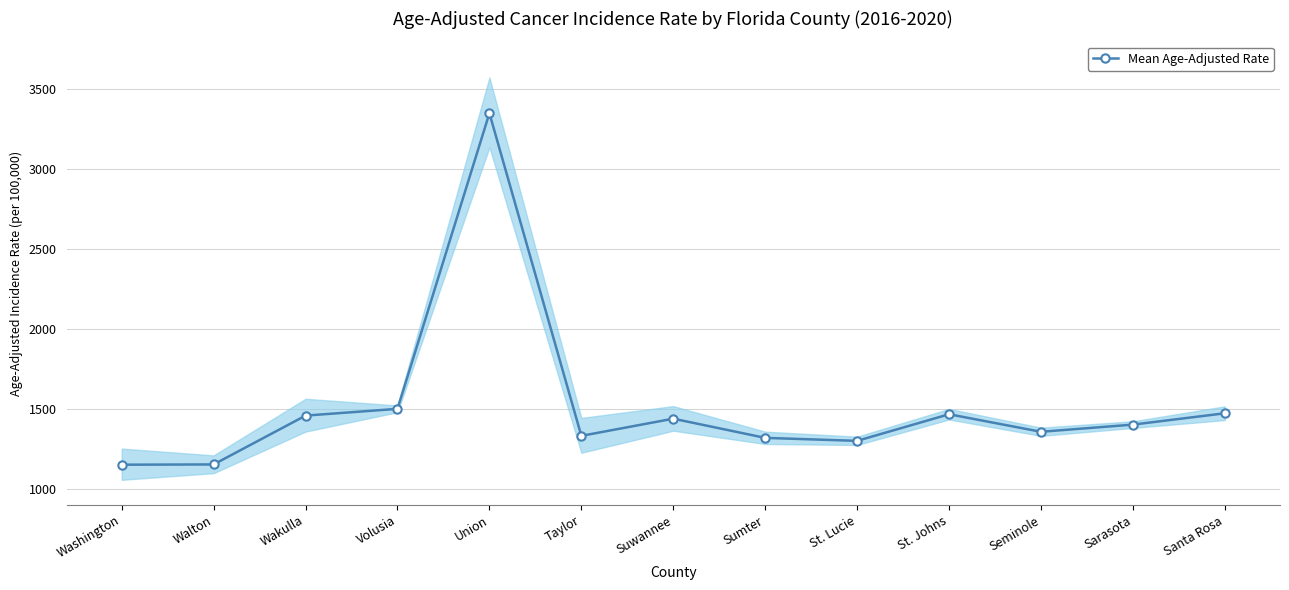

What is the value of the 1st point from the left?

1150.8